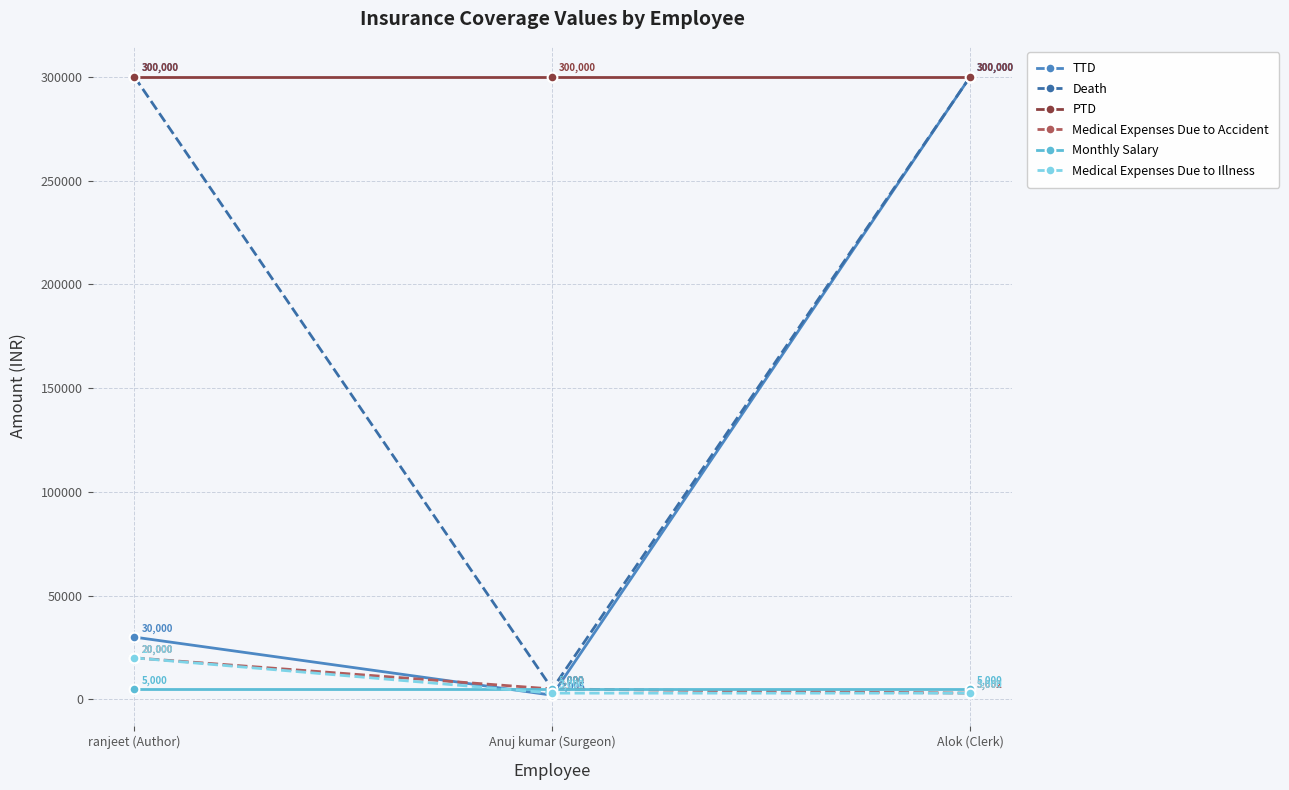

Which category has the lowest value in the TTD series?

Anuj kumar (Surgeon)